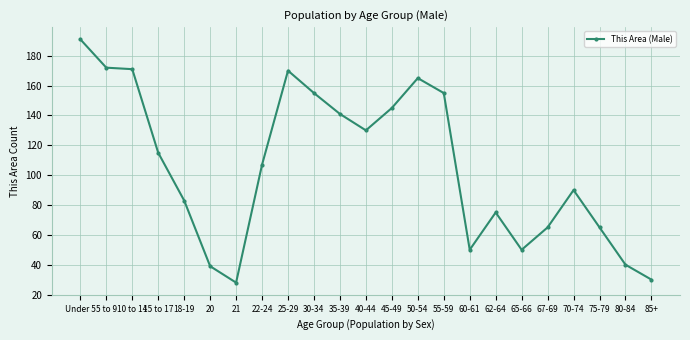

What is the difference between the maximum and minimum values?

163